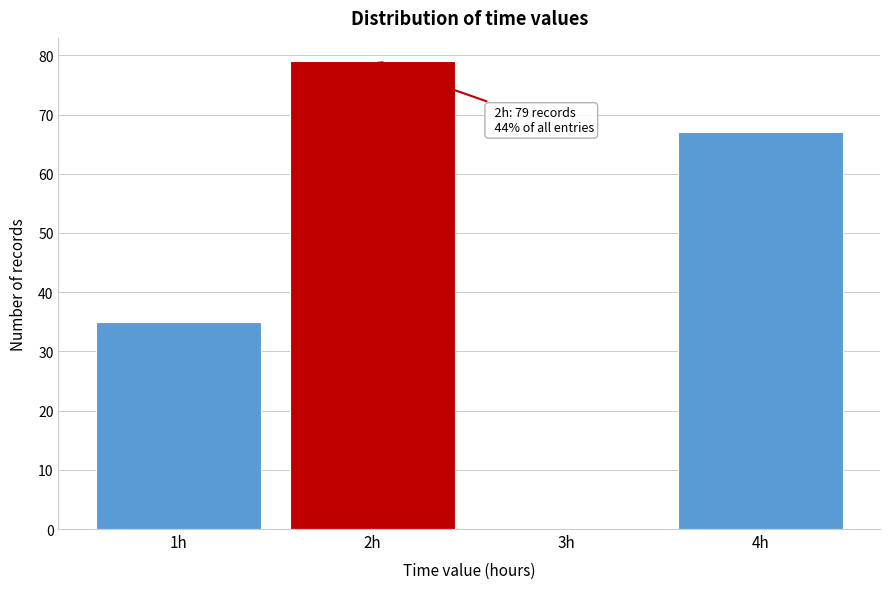

Which range on the x-axis has the tallest bar?

1.5 to 2.5